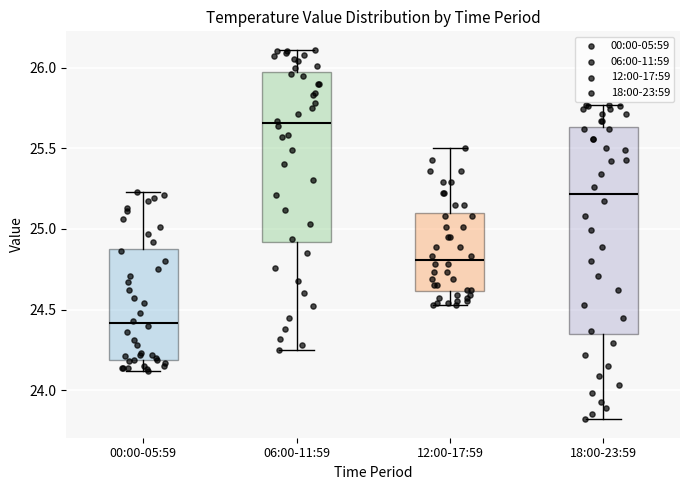

Reading left to right, transcribe this box plot: for each box, give where its median line is, the range the box spans, and where its two whiskers end, as read against the y-axis. The values are not printed on the chart, so give them approximately, as read against the axis.

00:00-05:59: median 24.40, box 24.20 to 24.90, whiskers 24.10 to 25.25
06:00-11:59: median 25.65, box 24.90 to 25.95, whiskers 24.25 to 26.10
12:00-17:59: median 24.80, box 24.60 to 25.10, whiskers 24.55 to 25.50
18:00-23:59: median 25.20, box 24.35 to 25.65, whiskers 23.80 to 25.75